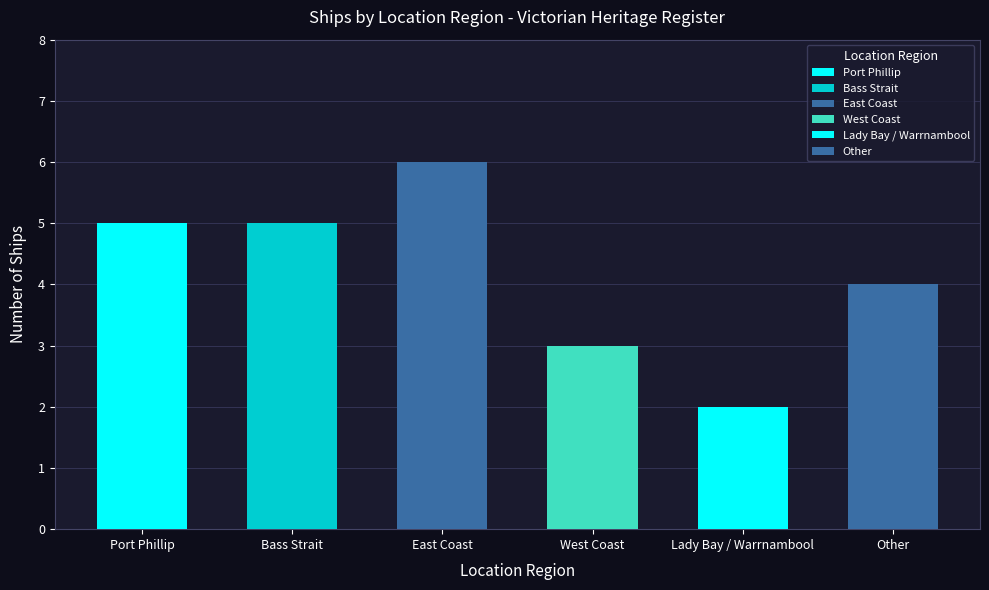

List the labels in order of value, smallest first.

Lady Bay / Warrnambool, West Coast, Other, Port Phillip, Bass Strait, East Coast